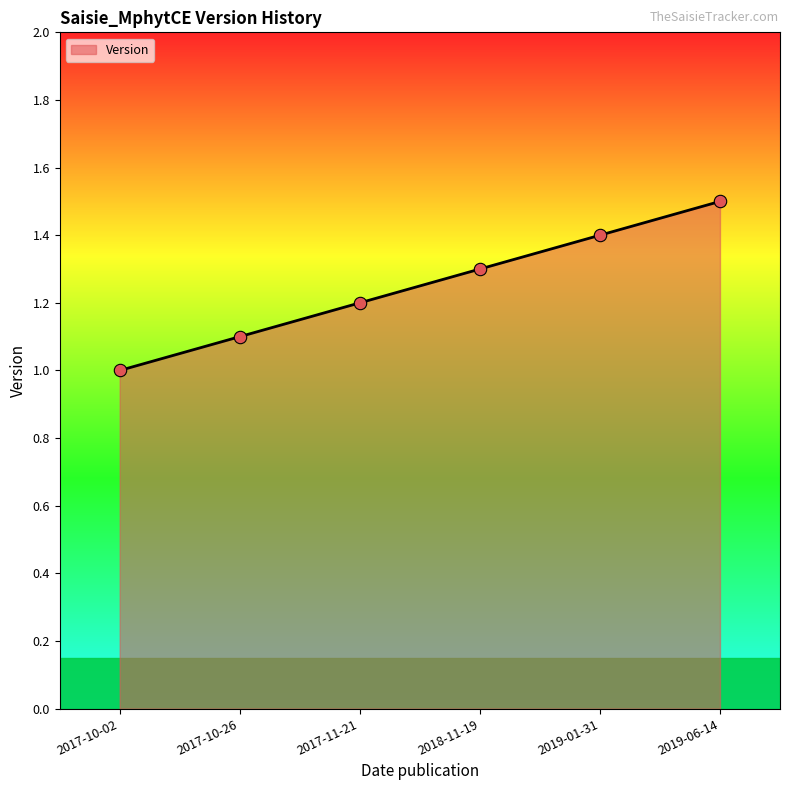

What is the change in value from 2017-10-26 to 2017-11-21?

+0.1